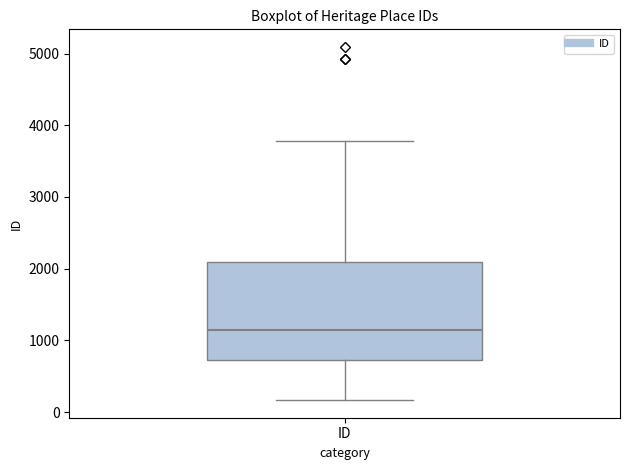

Transcribe this box plot: give where the median line is, the range the box spans, and where the two whiskers end, as read against the y-axis. The values are not printed on the chart, so give them approximately, as read against the axis.

median 1100, box 700 to 2100, whiskers 200 to 3800